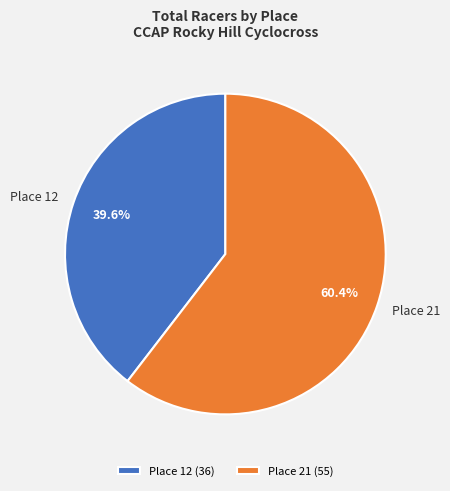

How many segments does this pie chart have?

2